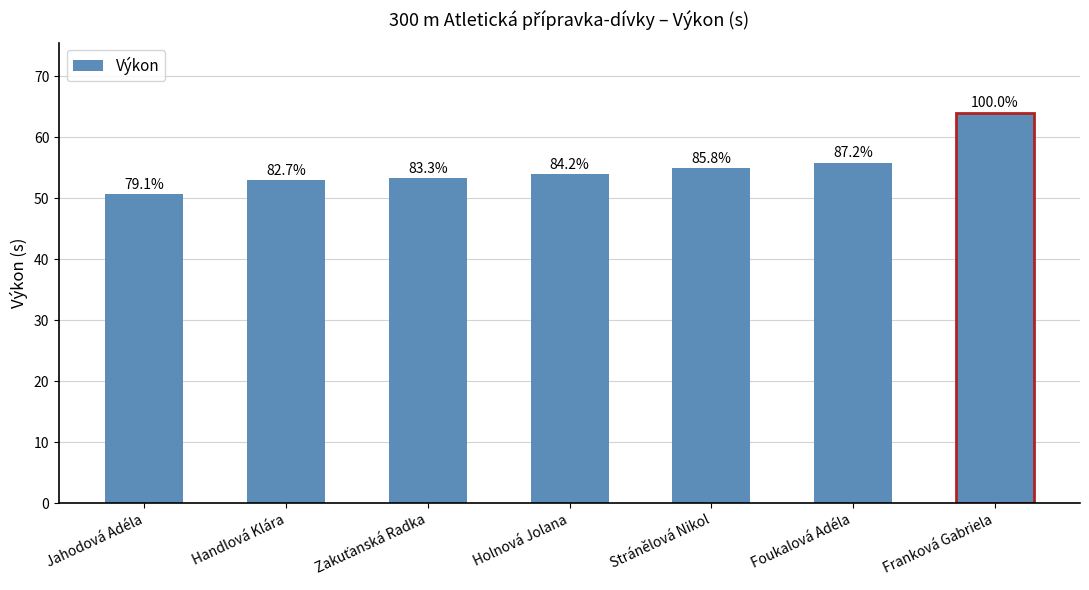

How many bars are there in total?

7